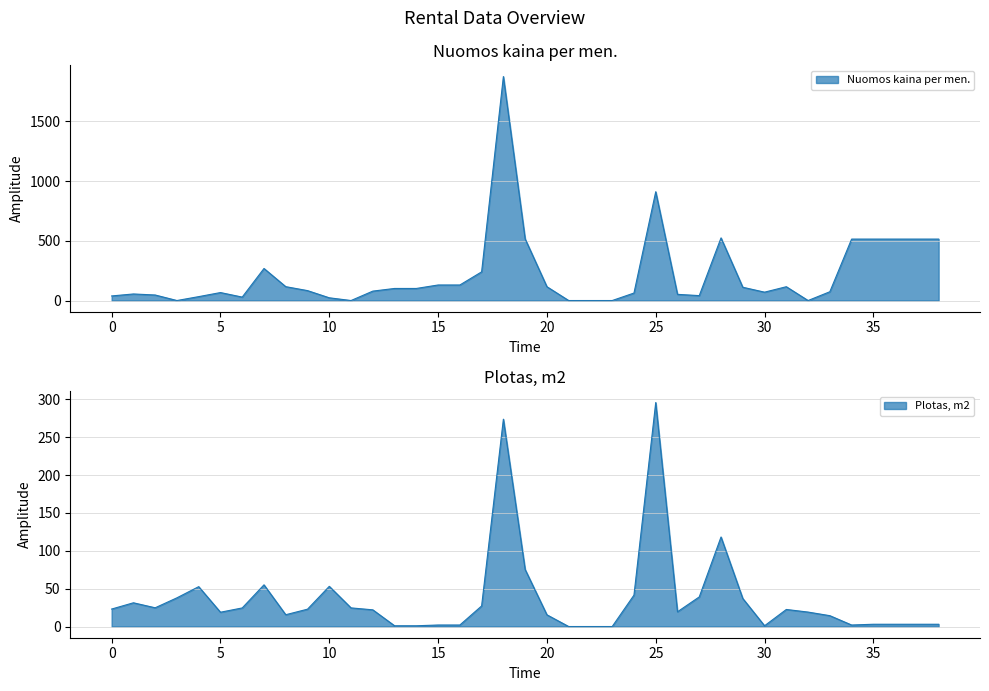

List the series in order of their overall mean, highest first.

Nuomos kaina per men., Plotas, m2